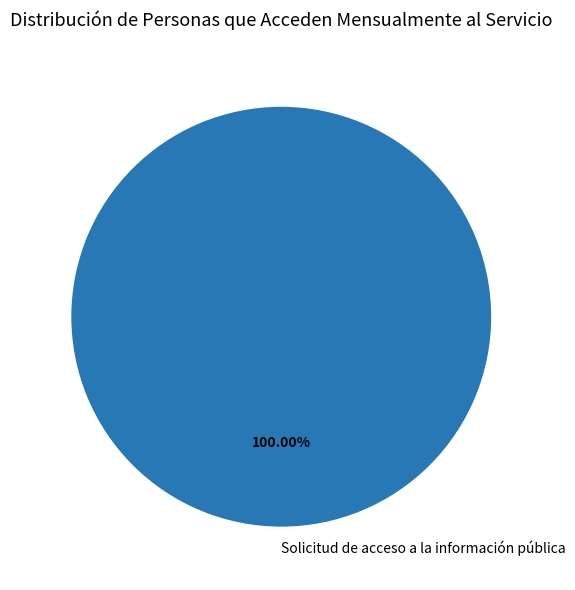

Is there a majority slice in this chart?

Yes